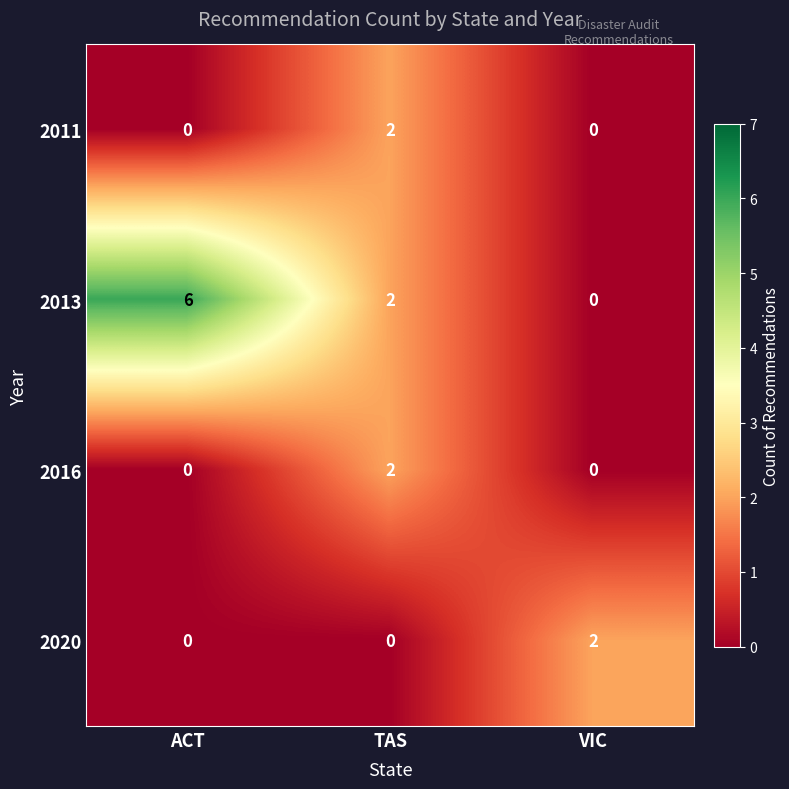

At how many categories does at least one series exceed 0?

3